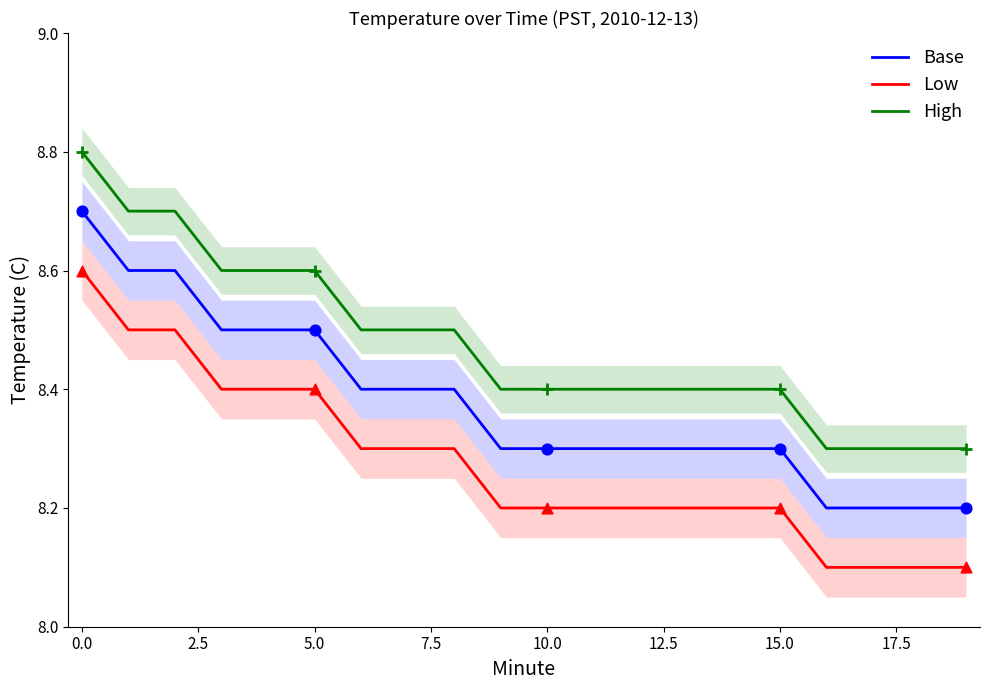

The Base series shows 12.7 at 0.0. True or false?

False